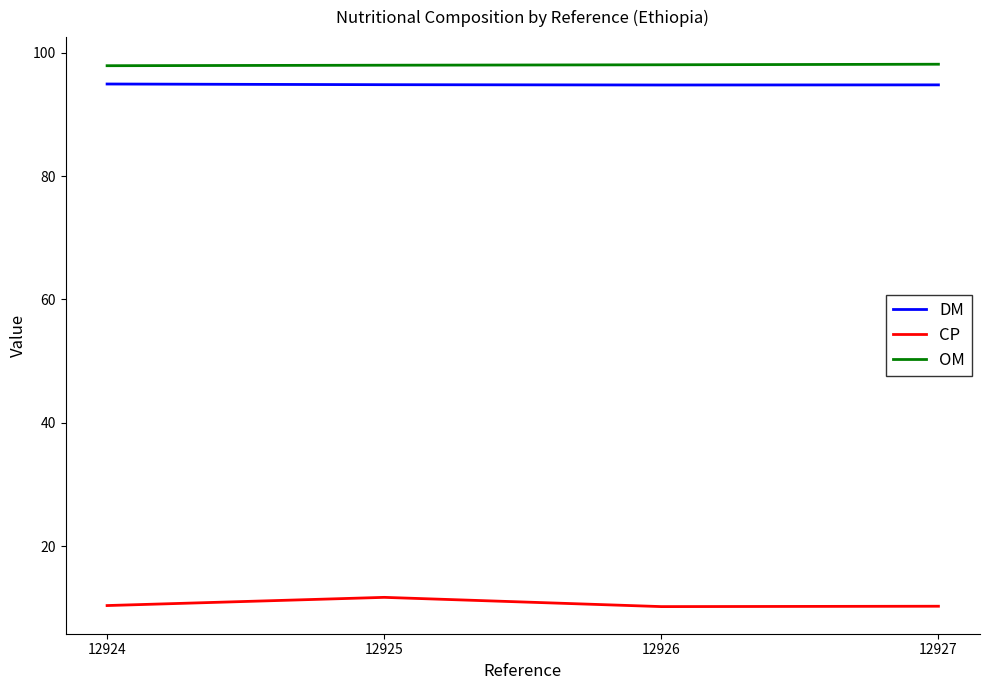

True or false: DM and OM intersect in this chart.

False